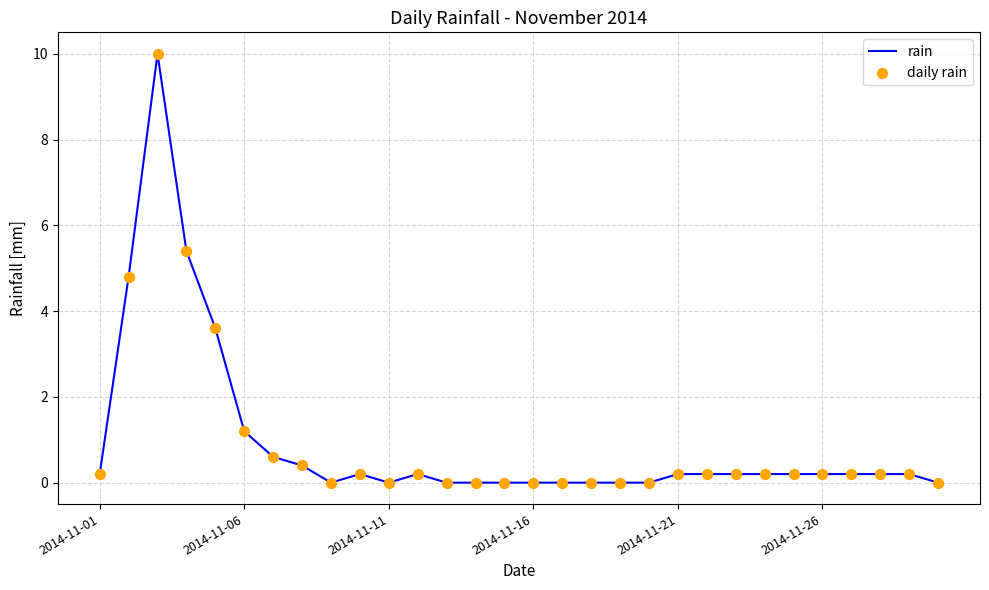

What is the maximum value shown in the chart?

10.0